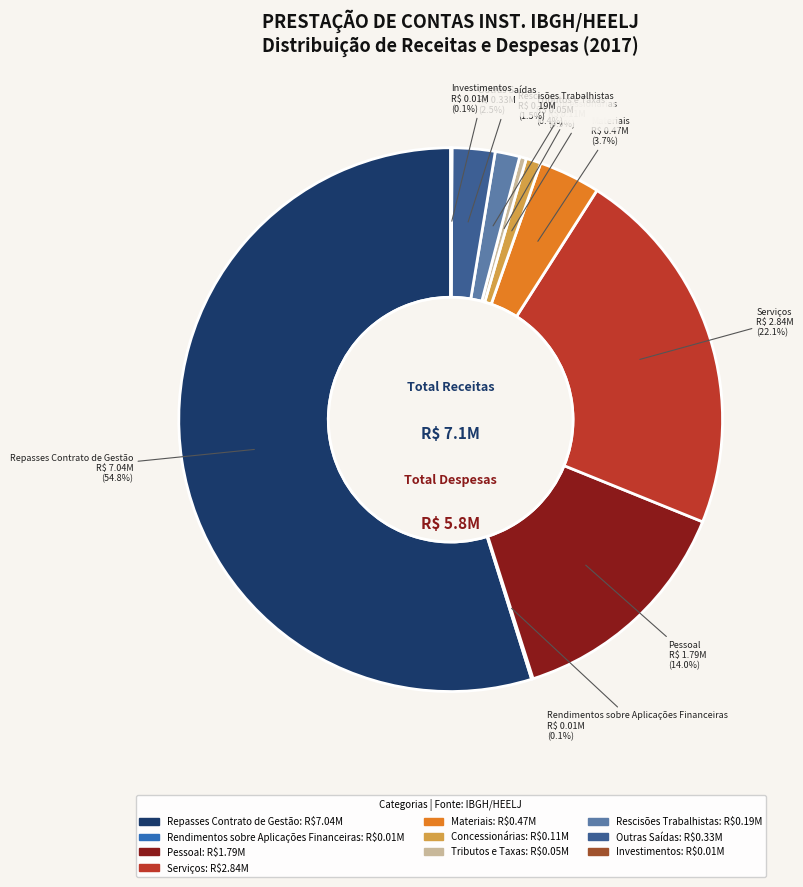

Between Concessionárias and Repasses Contrato de Gestão, which is larger?

Repasses Contrato de Gestão